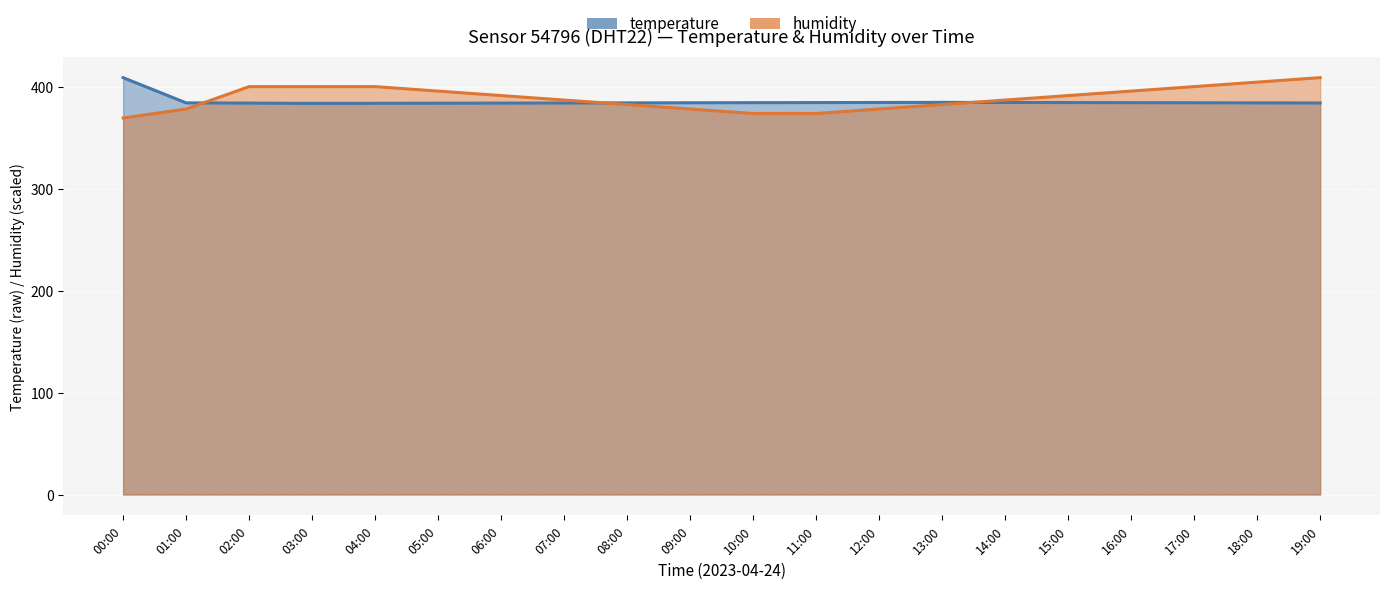

Reading left to right, what are all the values shown in this chart?

temperature: 00:00=409.6	01:00=384.8	02:00=384.6	03:00=384.3	04:00=384.4	05:00=384.5	06:00=384.6	07:00=384.7	08:00=384.8	09:00=384.9	10:00=385.0	11:00=385.1	12:00=385.2	13:00=385.3	14:00=385.2	15:00=385.1	16:00=385.0	17:00=384.9	18:00=384.8	19:00=384.7
humidity: 00:00=370.0	01:00=378.8	02:00=400.8	03:00=400.8	04:00=400.8	05:00=396.4	06:00=392.0	07:00=387.6	08:00=383.2	09:00=378.8	10:00=374.4	11:00=374.4	12:00=378.8	13:00=383.2	14:00=387.6	15:00=392.0	16:00=396.4	17:00=400.8	18:00=405.2	19:00=409.6